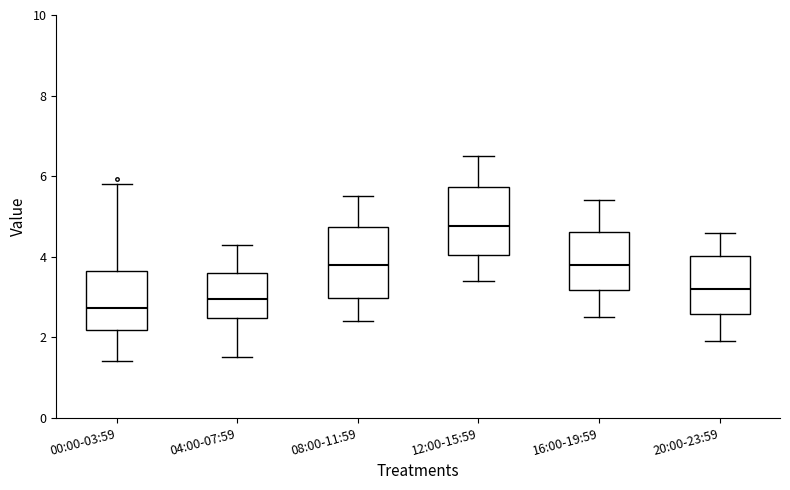

Which box's median line is the highest?

12:00-15:59